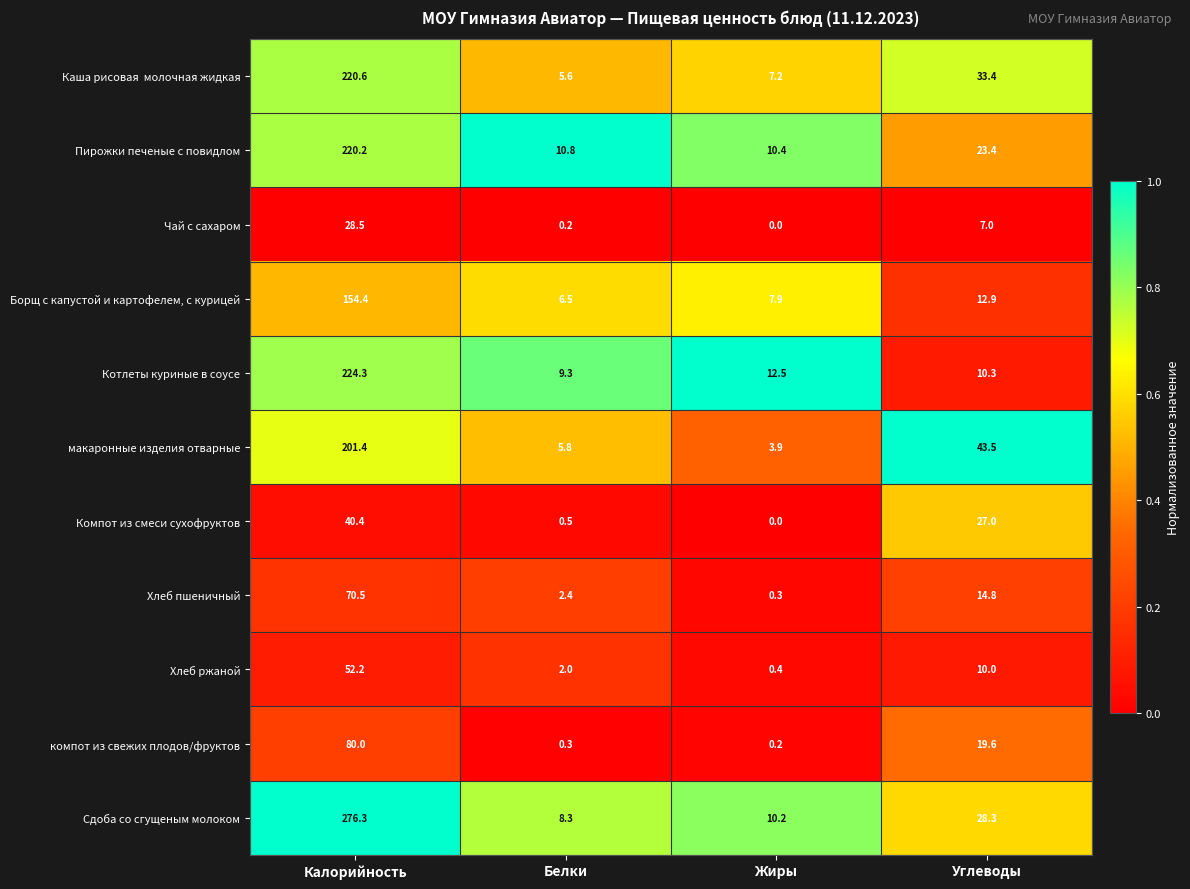

What is the average value of the Чай с сахаром series?

8.9